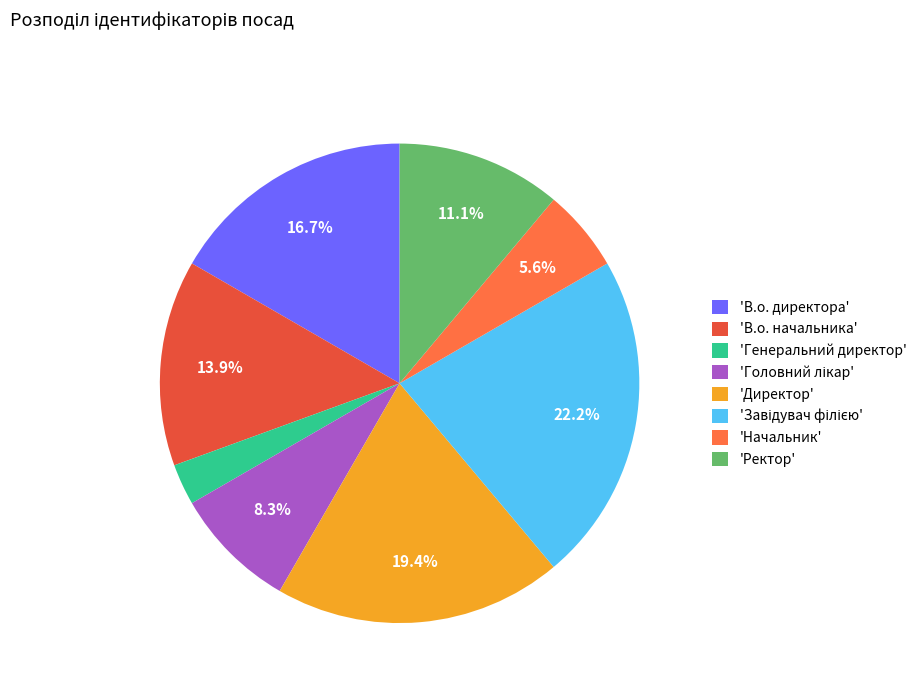

Combined, do 'Начальник' and 'Ректор' account for over 50%?

No